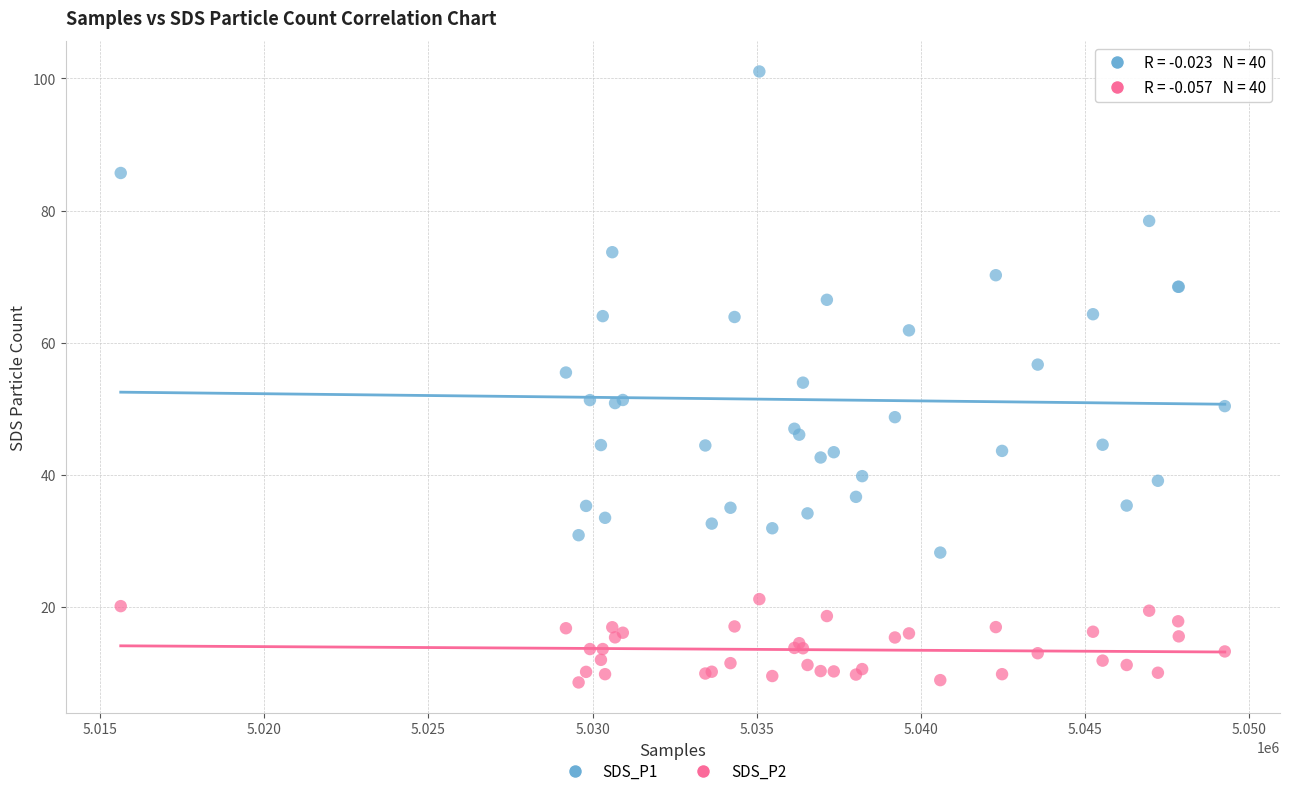

What is the X range (max minus min) for the scatter plot?

33623.0